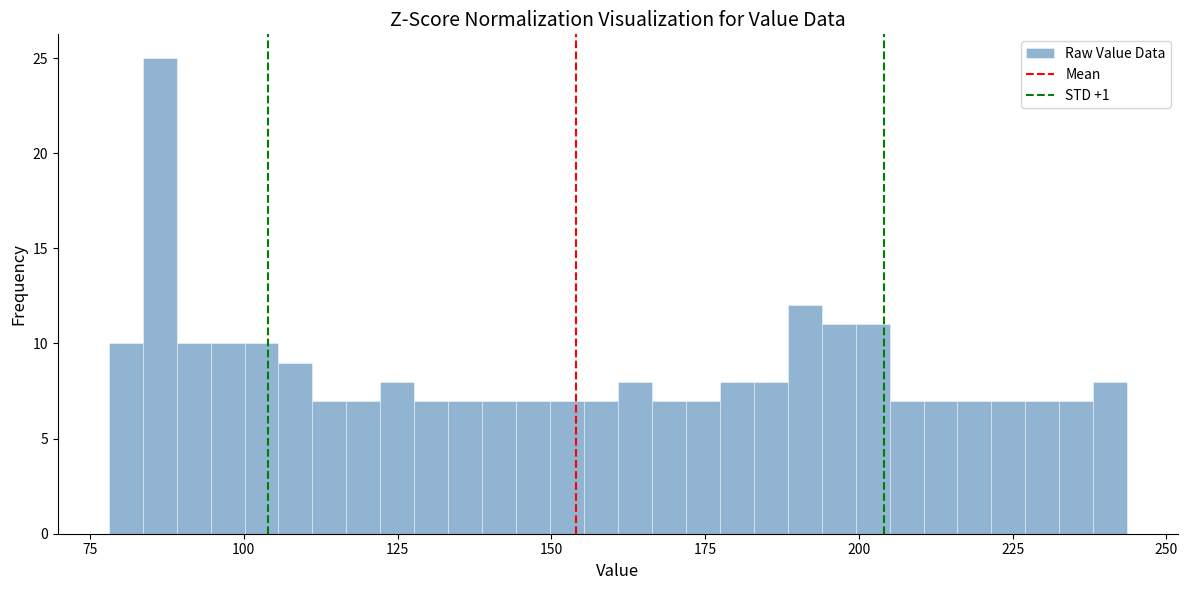

Around what value on the x-axis is the tallest bar? Give the approximate position of its centre, as read against the axis.

85